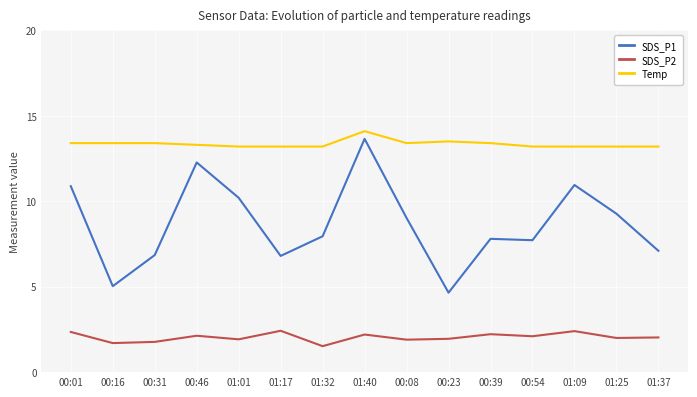

Which category has the highest value in the Temp series?

01:40